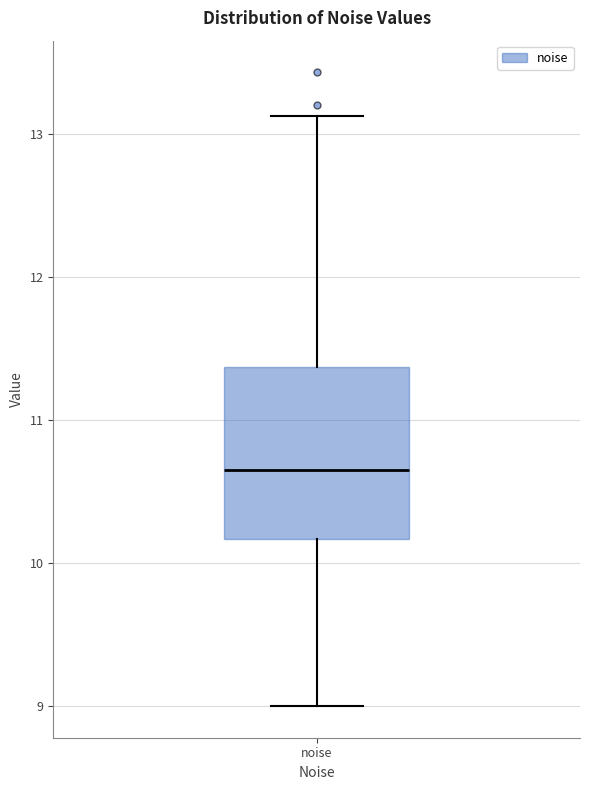

Where is the lower edge of the box for noise on the y-axis? The values are not printed on the chart, so give them approximately, as read against the axis.

10.2